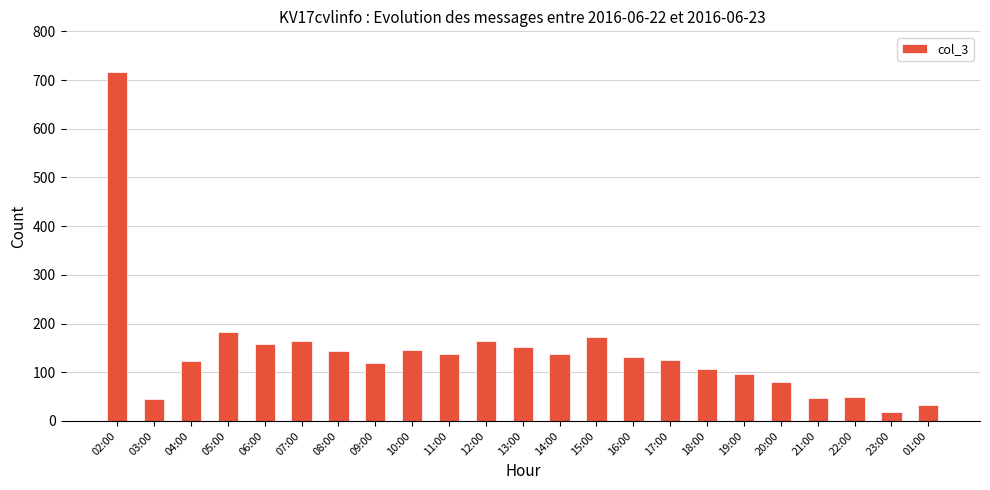

Which label corresponds to the largest value in the chart?

02:00